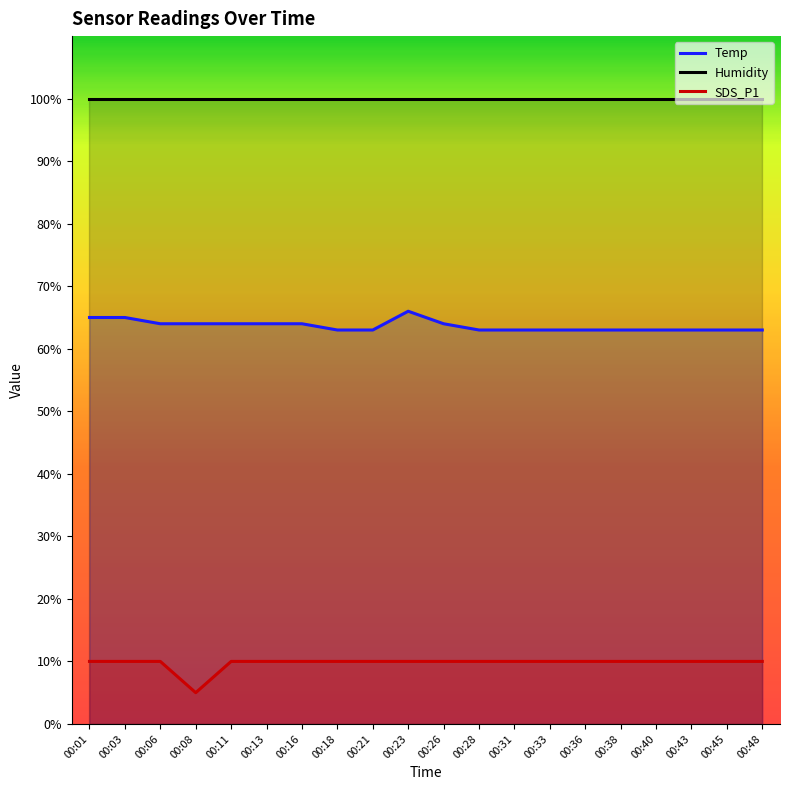

Is the value of SDS_P1 at 00:26 greater than the value of Humidity at 00:03?

No